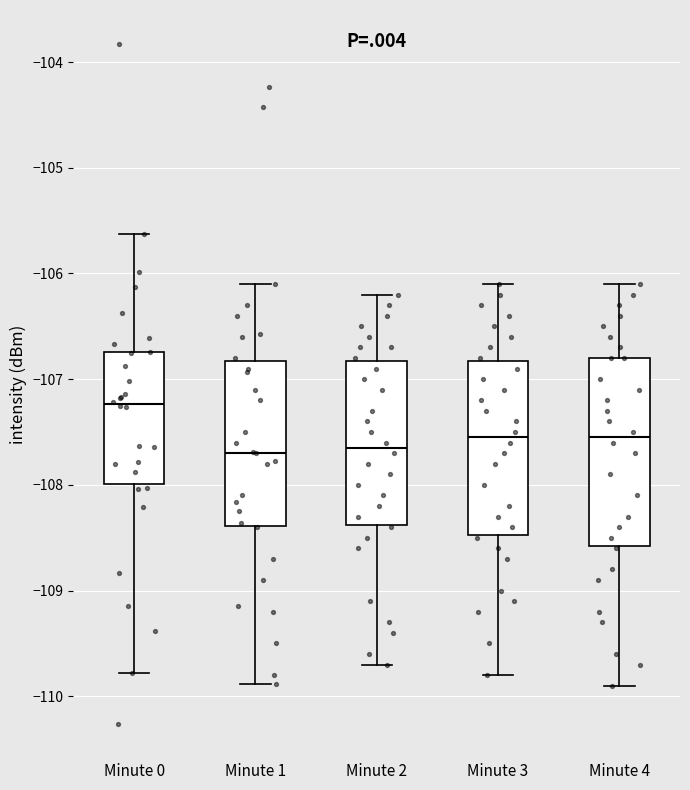

Which box is the tallest, from its lower edge to its upper edge?

Minute 4